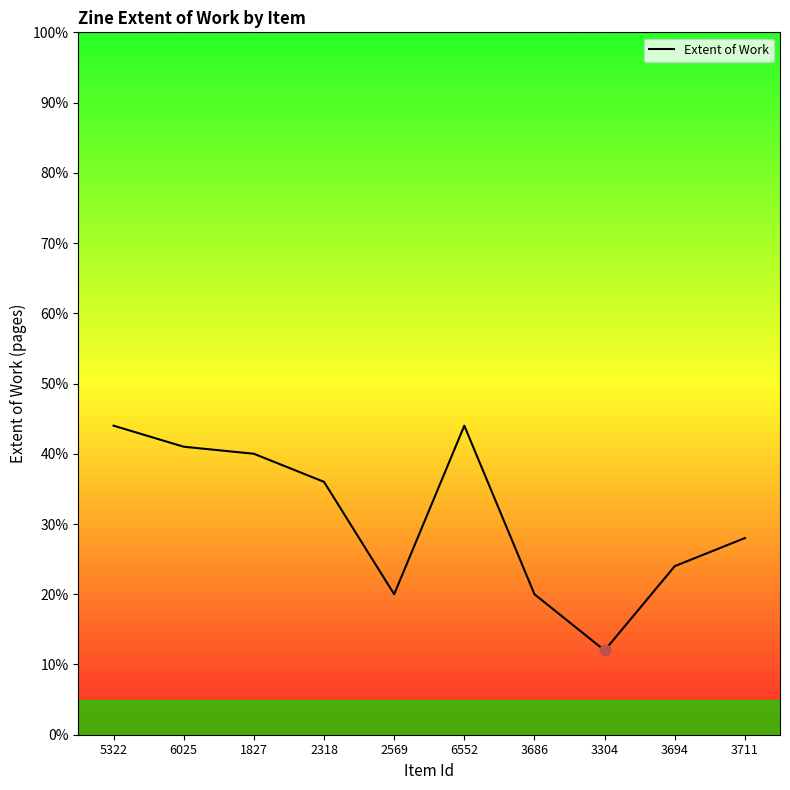

Between 3304 and 1827, which is larger?

1827